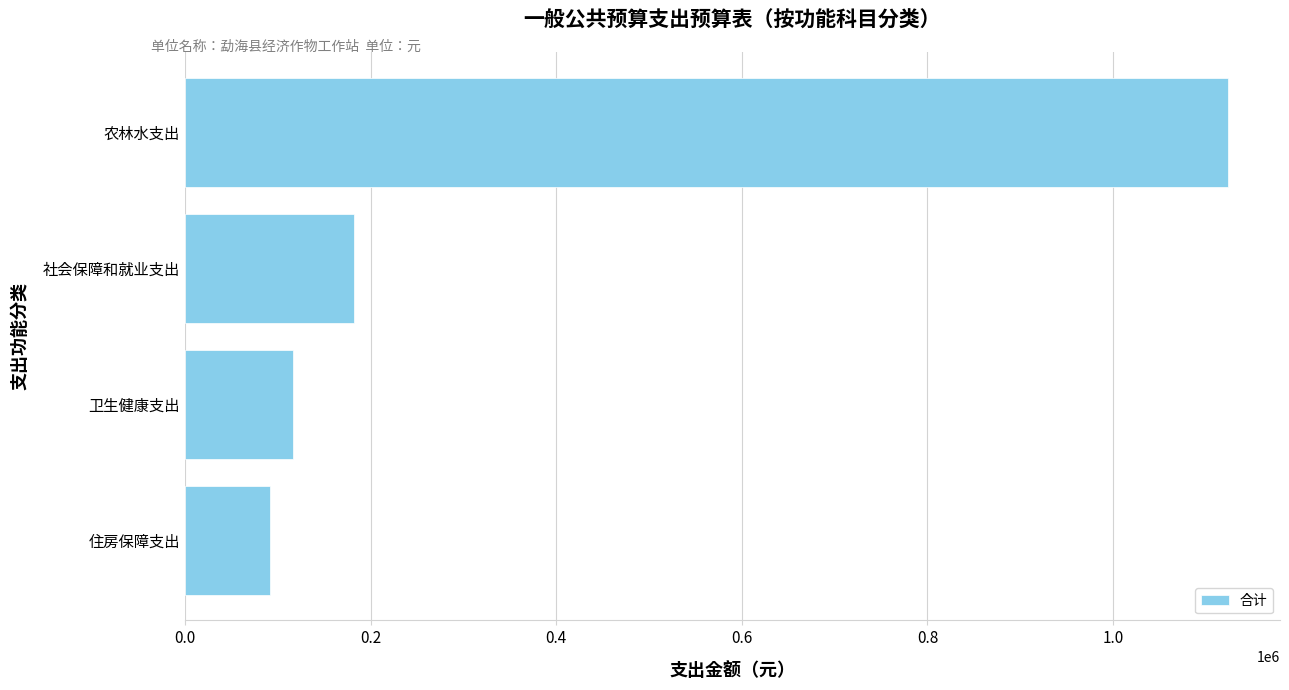

What is the sum of the values at 农林水支出 and 住房保障支出?

1214955.4